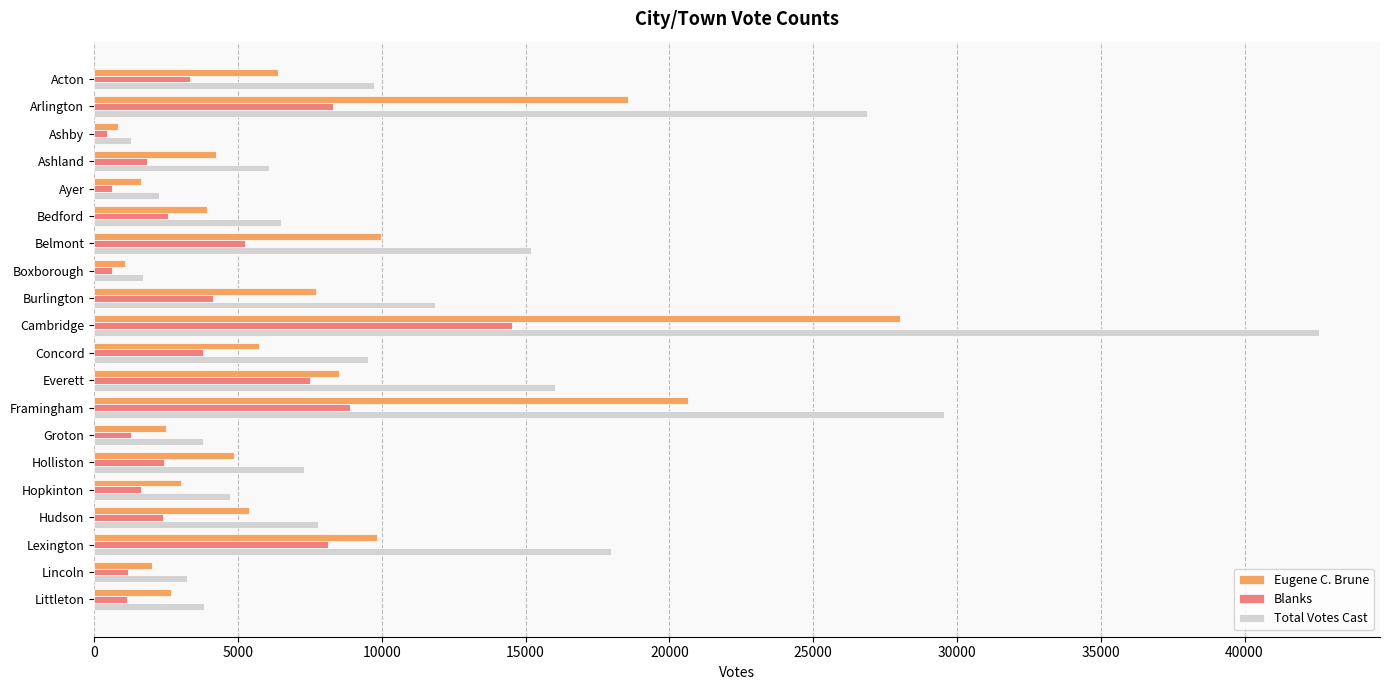

What is the difference between the Eugene C. Brune values at Holliston and Lincoln?

2856